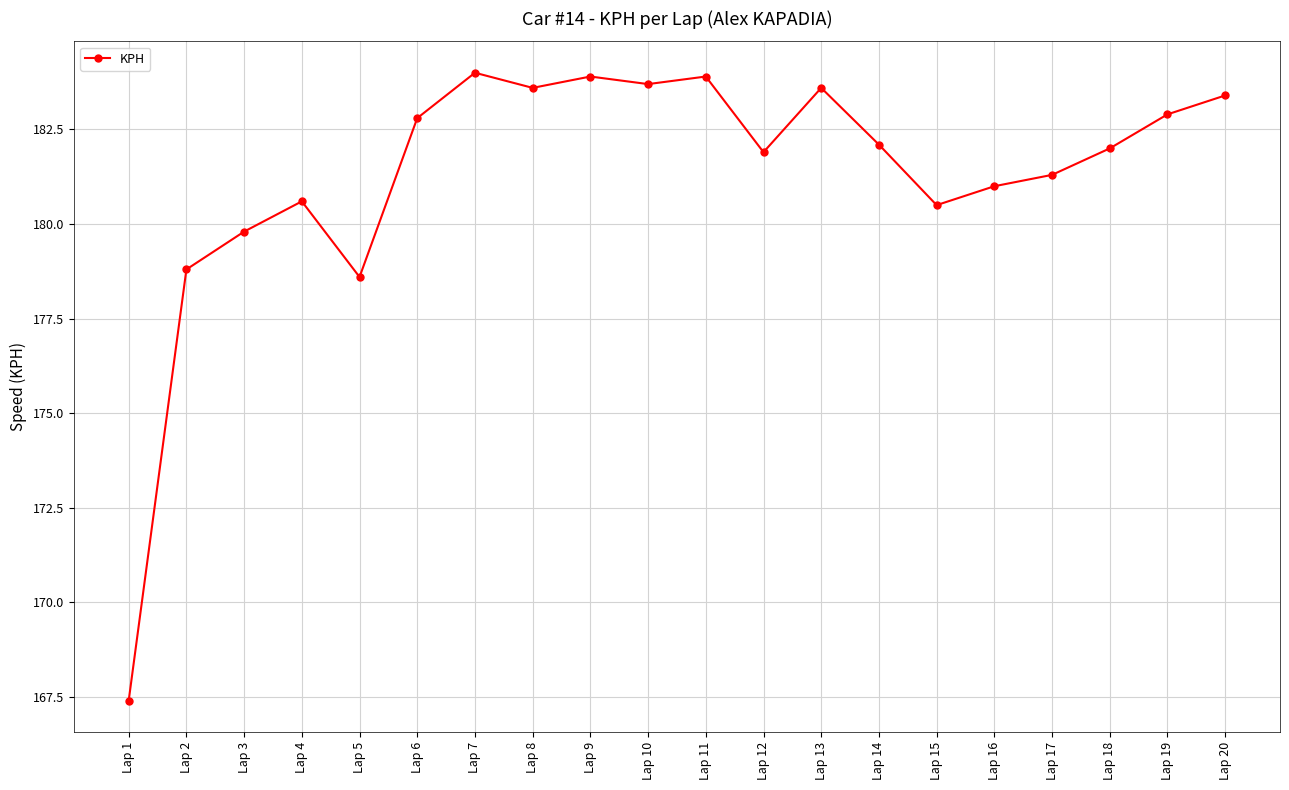

Reading left to right, transcribe all the data shown in this chart.

167.4	178.8	179.8	180.6	178.6	182.8	184.0	183.6	183.9	183.7	183.9	181.9	183.6	182.1	180.5	181.0	181.3	182.0	182.9	183.4